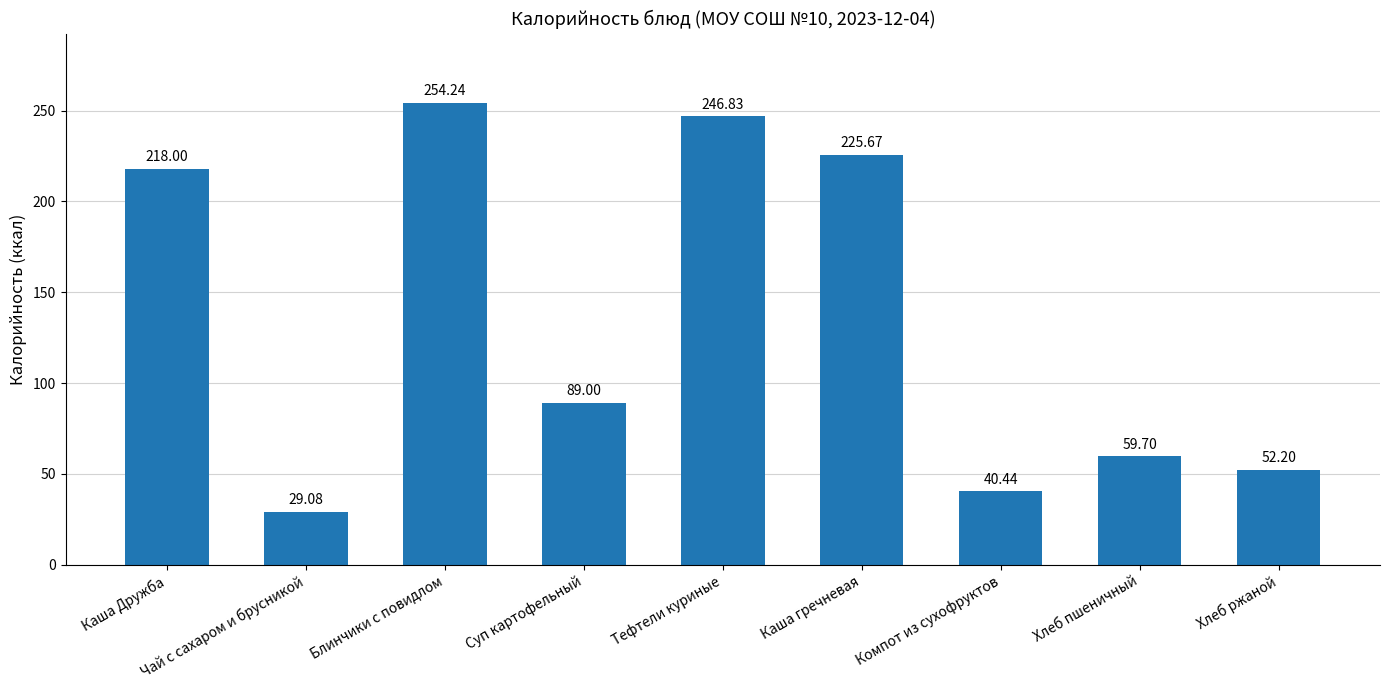

The value at Тефтели куриные is 246.8. True or false?

True